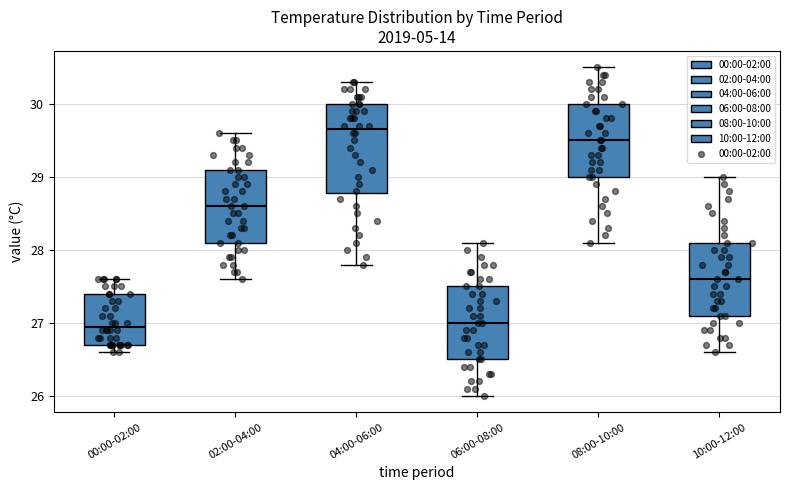

Which box has the highest median line?

04:00-06:00